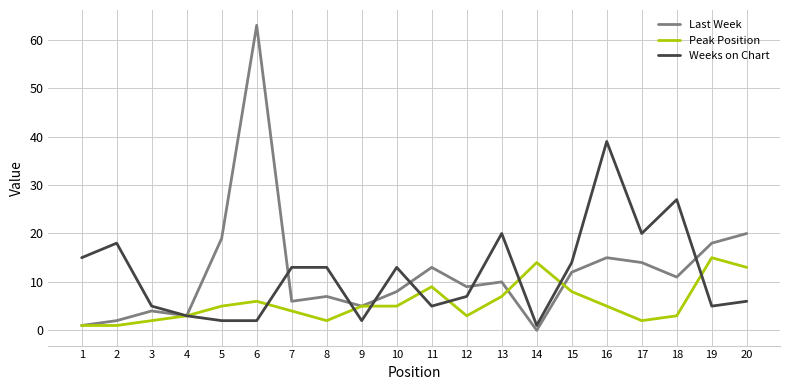

Which series has the largest range (max minus min)?

Last Week